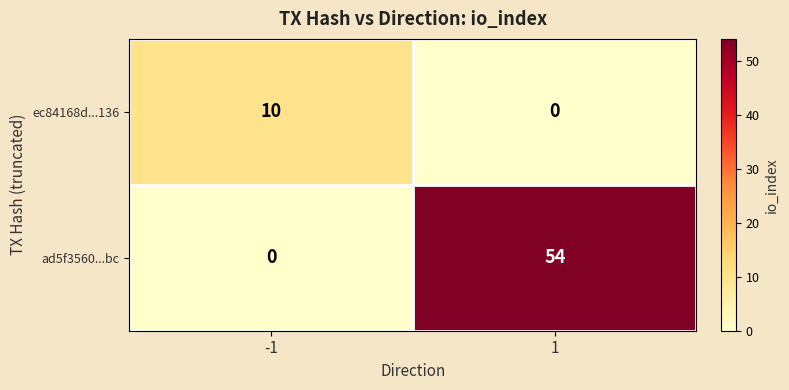

Rank the series by their average value, from lowest to highest.

ec84168d...136, ad5f3560...bc